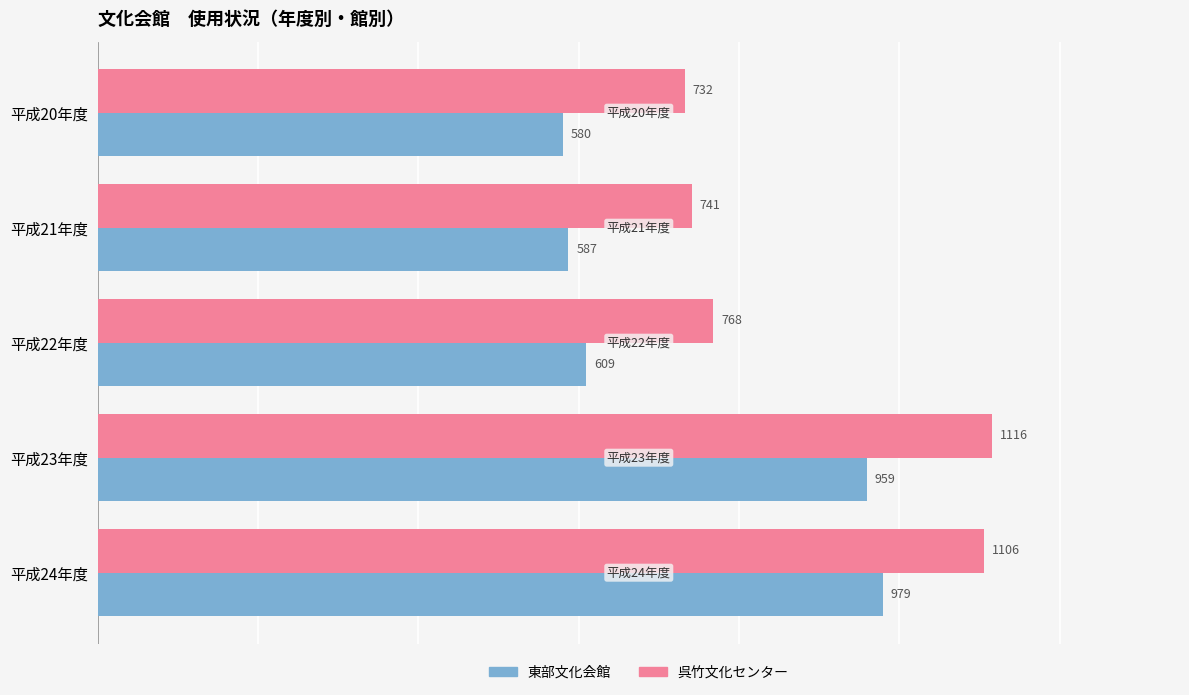

How many categories are shown in the chart?

5